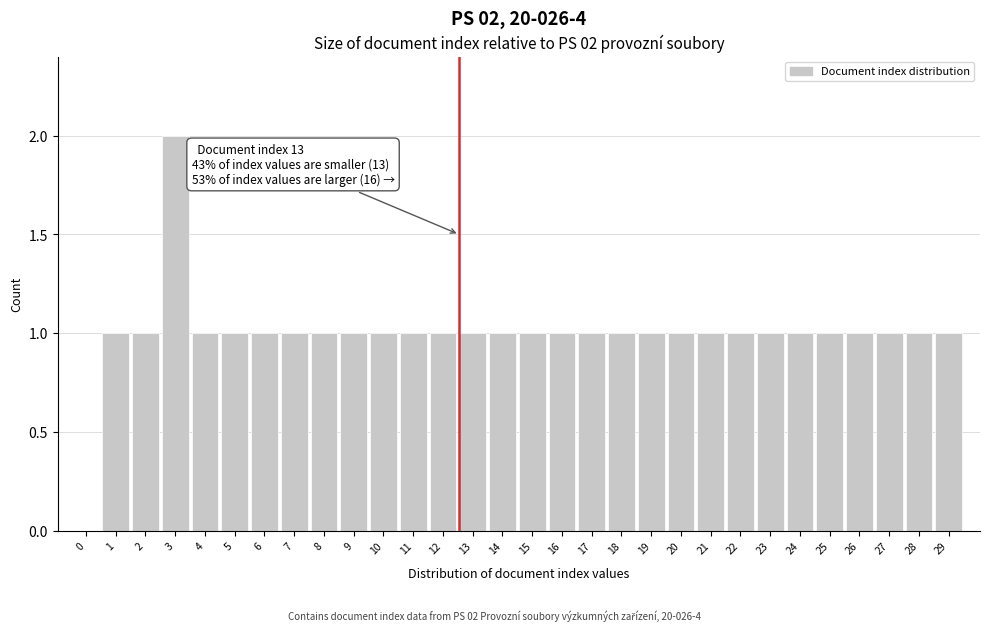

Reading left to right, what are all the values shown in this chart?

0=0	1=1	2=1	3=2	4=1	5=1	6=1	7=1	8=1	9=1	10=1	11=1	12=1	13=1	14=1	15=1	16=1	17=1	18=1	19=1	20=1	21=1	22=1	23=1	24=1	25=1	26=1	27=1	28=1	29=1